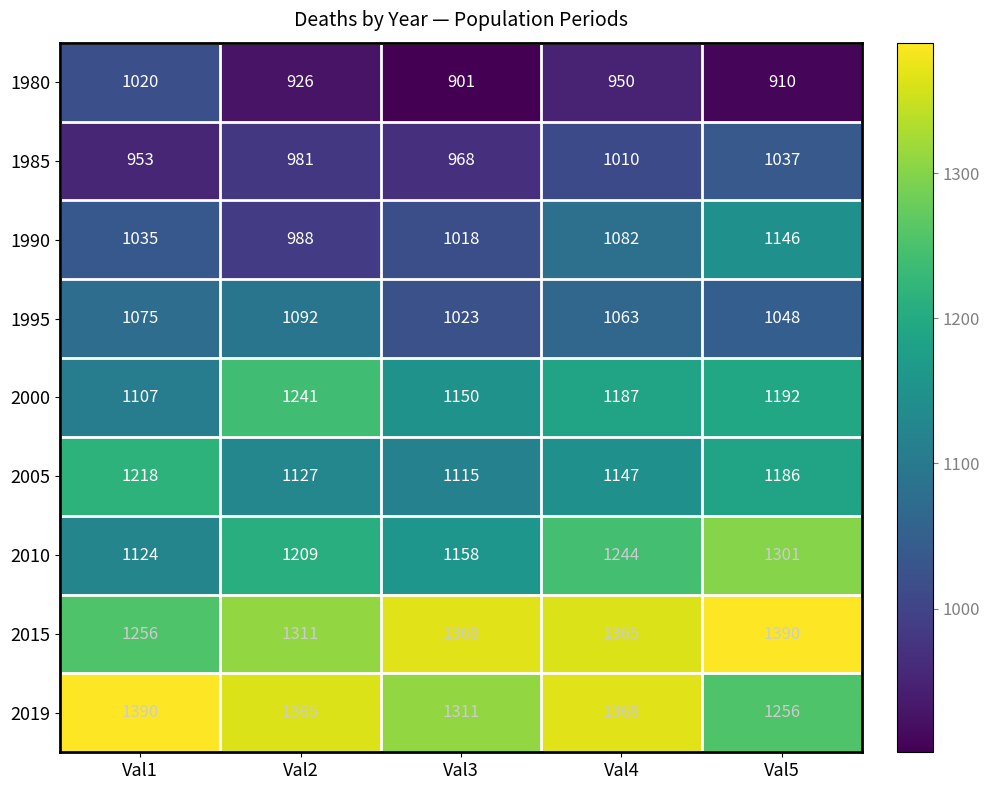

How many categories are shown in the chart?

5